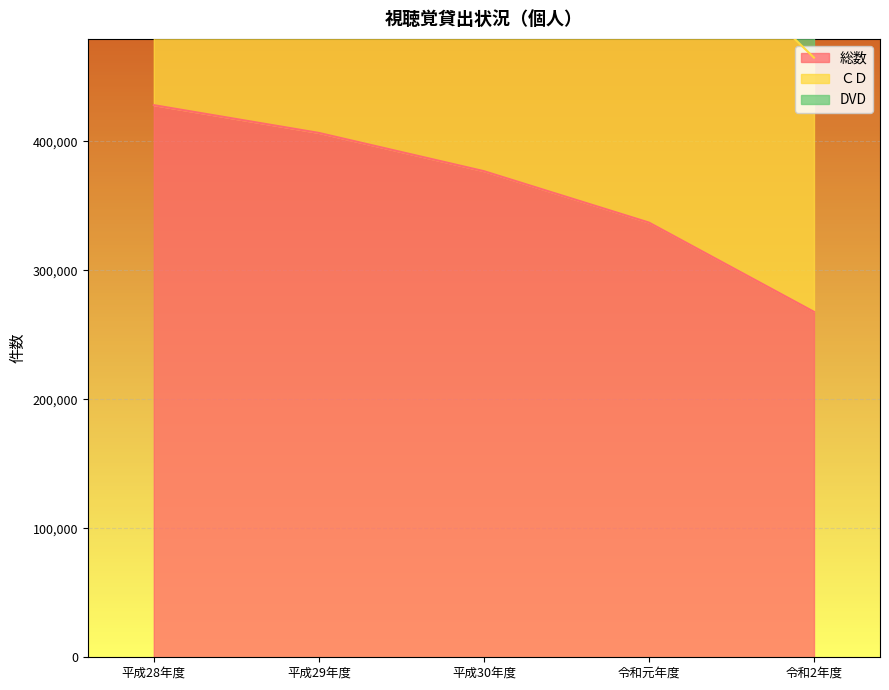

List the labels in order of 総数 value, smallest first.

令和2年度, 令和元年度, 平成30年度, 平成29年度, 平成28年度